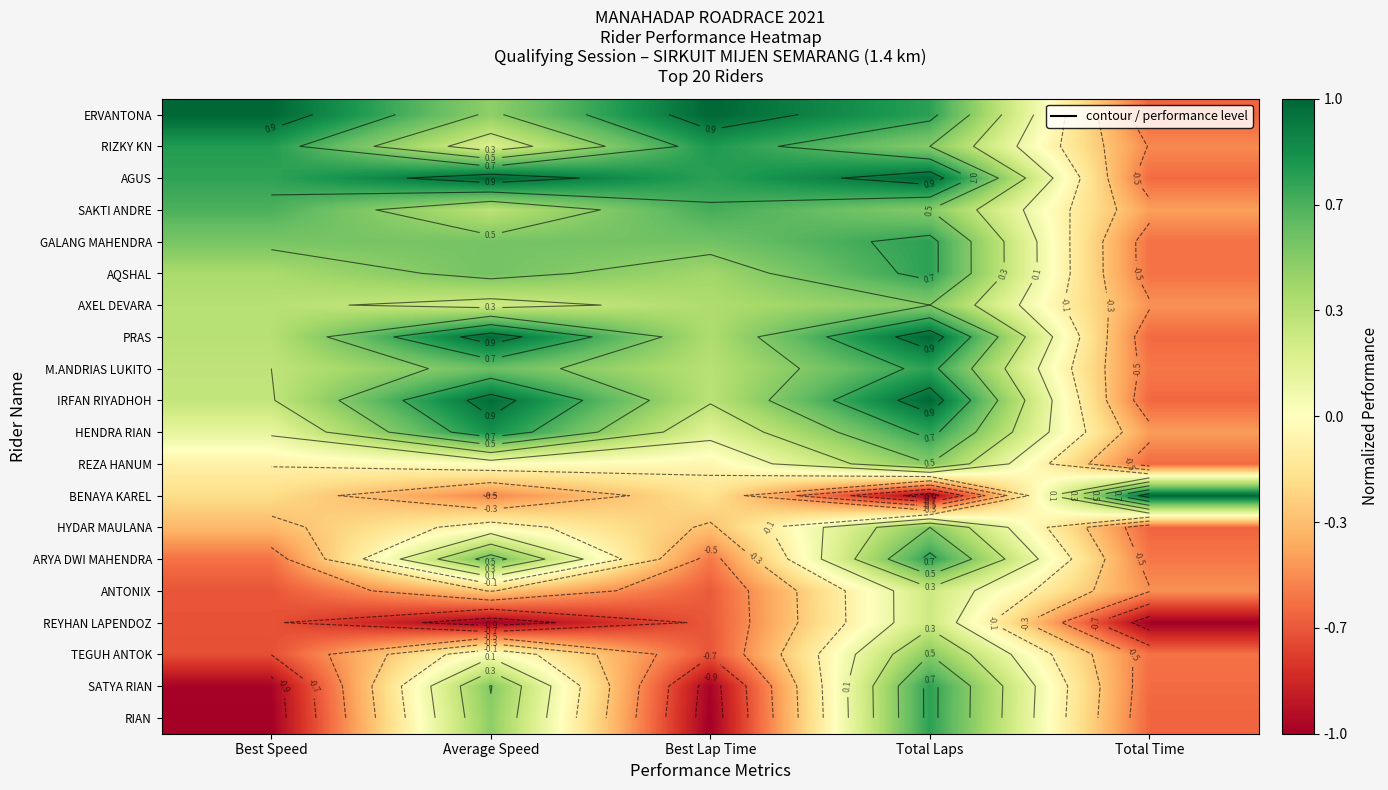

Which category has the highest value in the REZA HANUM series?

Total Laps